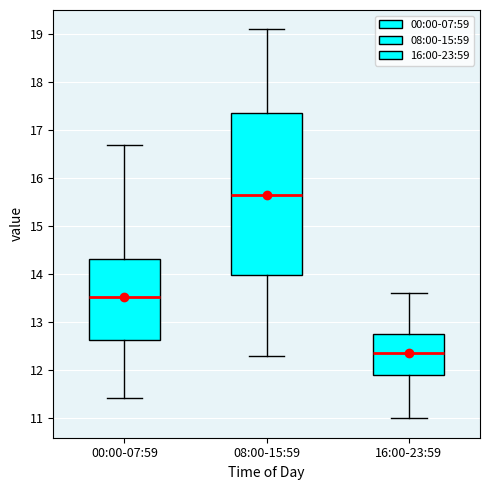

Reading left to right, read every box against the y-axis: the position of its median line, the range the box covers, and the ends of its whiskers. The values are not printed on the chart, so give them approximately, as read against the axis.

00:00-07:59: median 13.5, box 12.6 to 14.3, whiskers 11.4 to 16.7
08:00-15:59: median 15.7, box 14.0 to 17.4, whiskers 12.3 to 19.1
16:00-23:59: median 12.4, box 11.9 to 12.7, whiskers 11.0 to 13.6